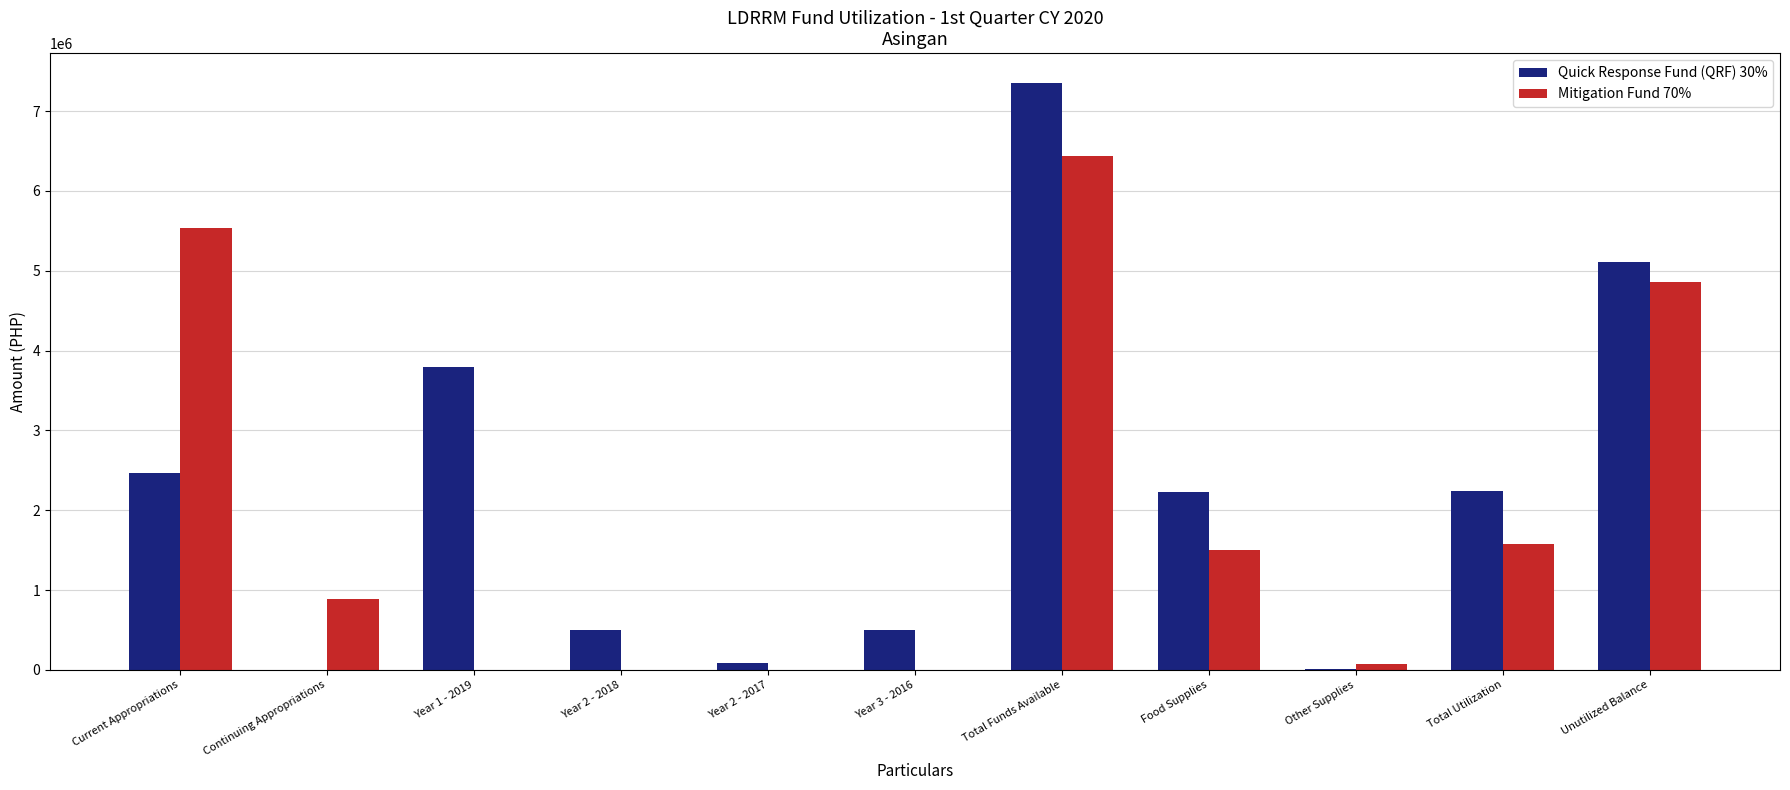

Are the bars grouped side by side (vs. stacked)?

Yes